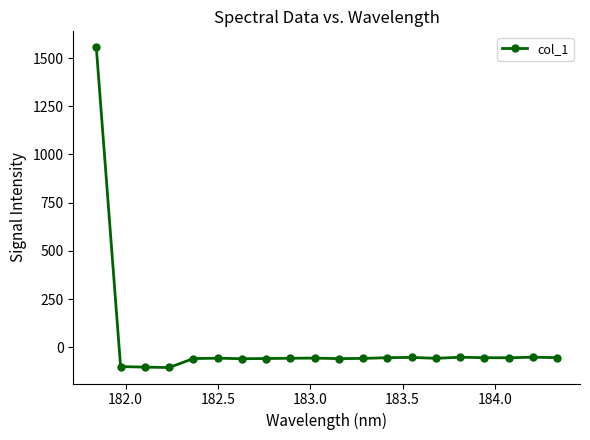

What is the difference between the maximum and minimum values?

1660.2